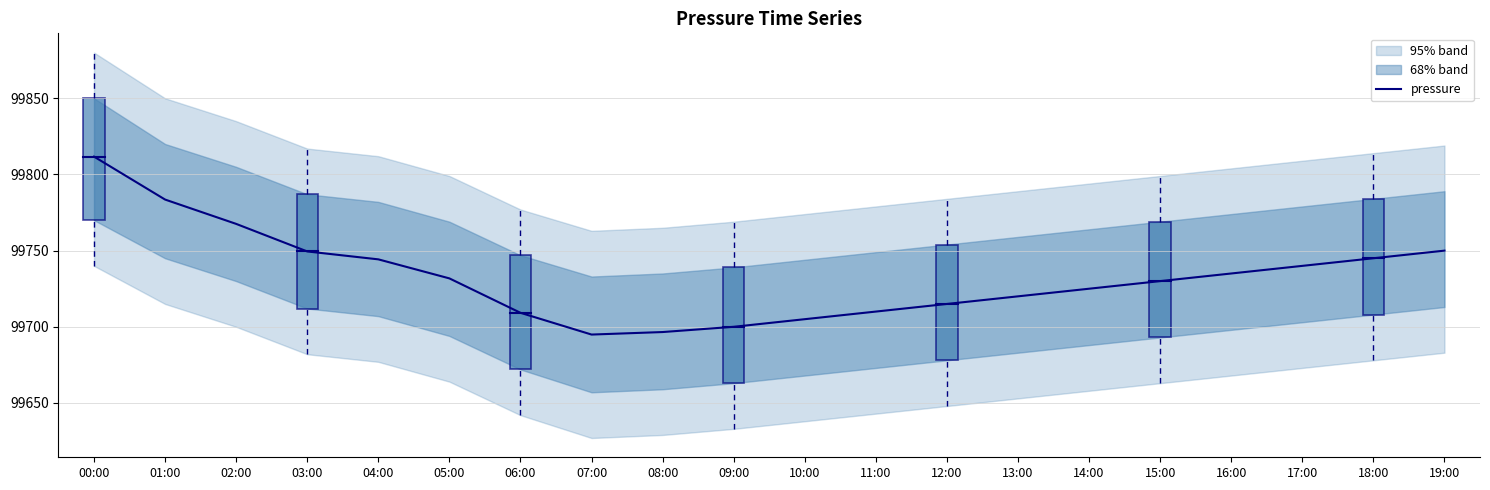

Reading left to right, what are all the values shown in this chart?

99811.7	99783.5	99767.6	99749.5	99744.3	99731.8	99709.2	99694.9	99696.6	99700.0	99705.0	99710.0	99715.0	99720.0	99725.0	99730.0	99735.0	99740.0	99745.0	99750.0